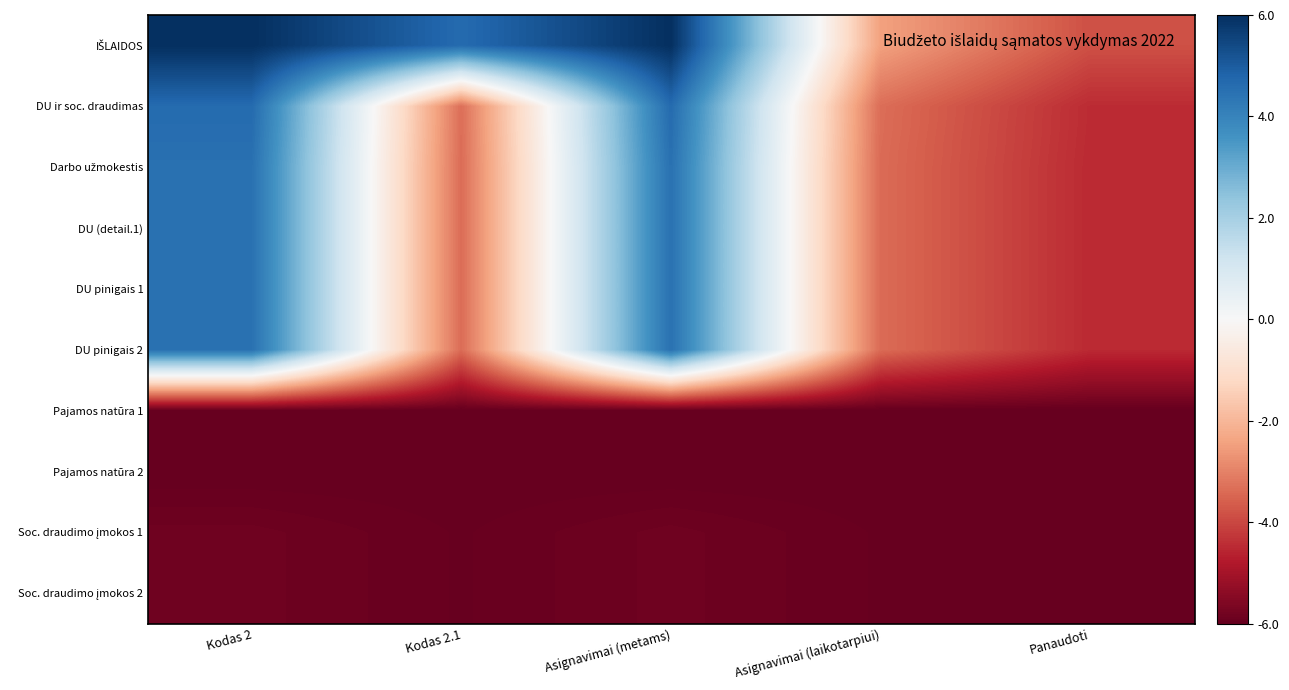

What is the minimum value shown in the chart?

-6.0